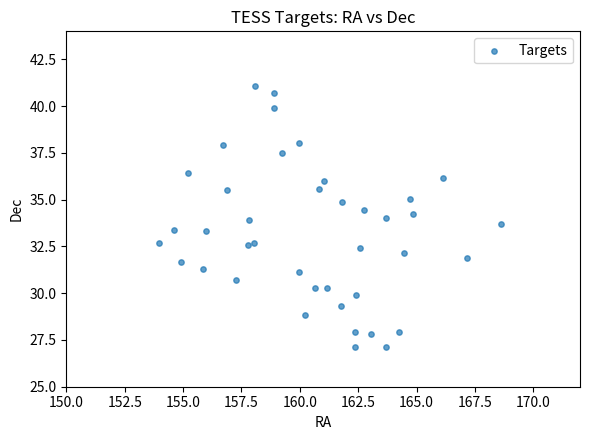

What is the range of Y values (max minus min)?

14.0